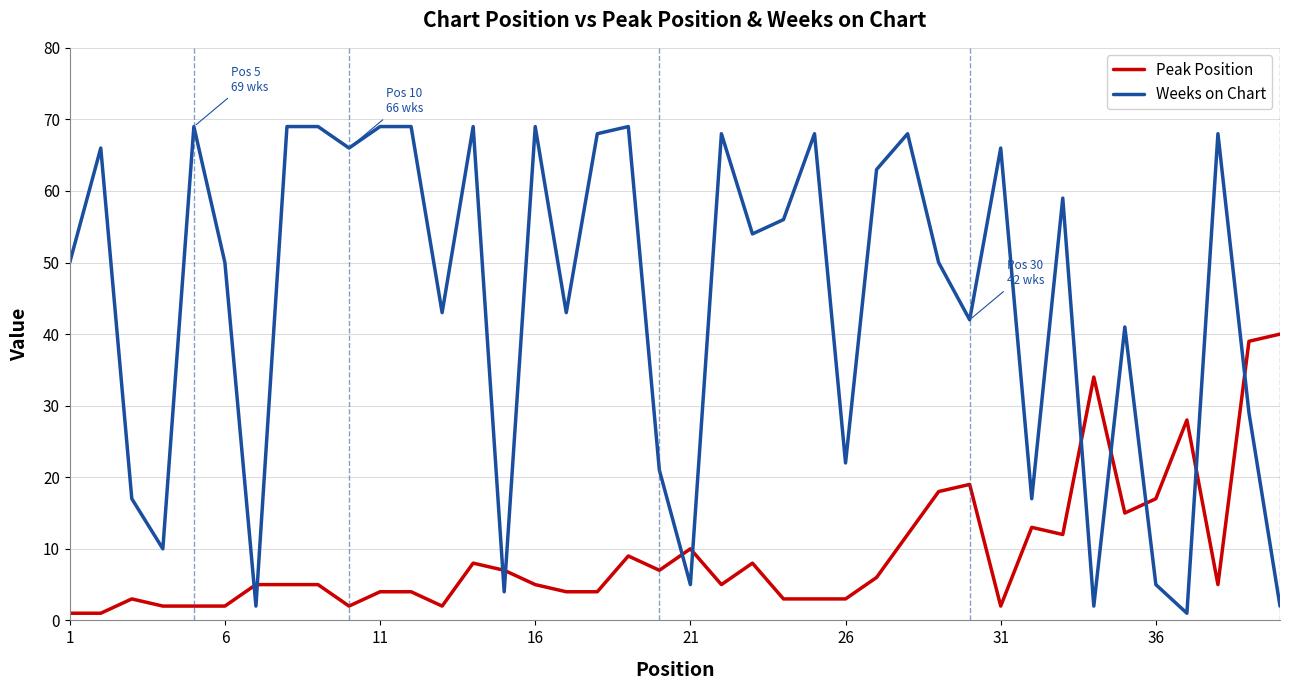

Which series has the largest total across all categories?

Weeks on Chart